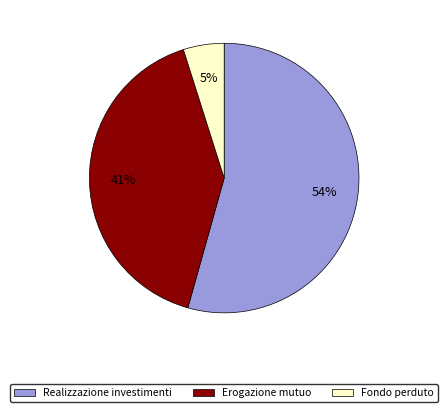

To the nearest percent, what is the difference between the largest and smallest slice percentages?

49%